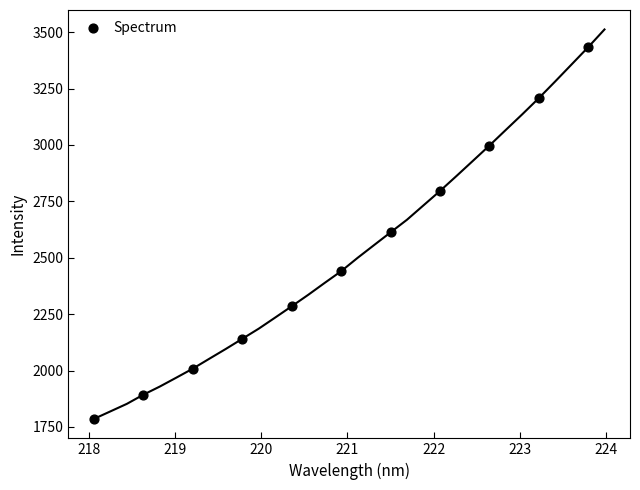

What is the average Y value?

2508.7